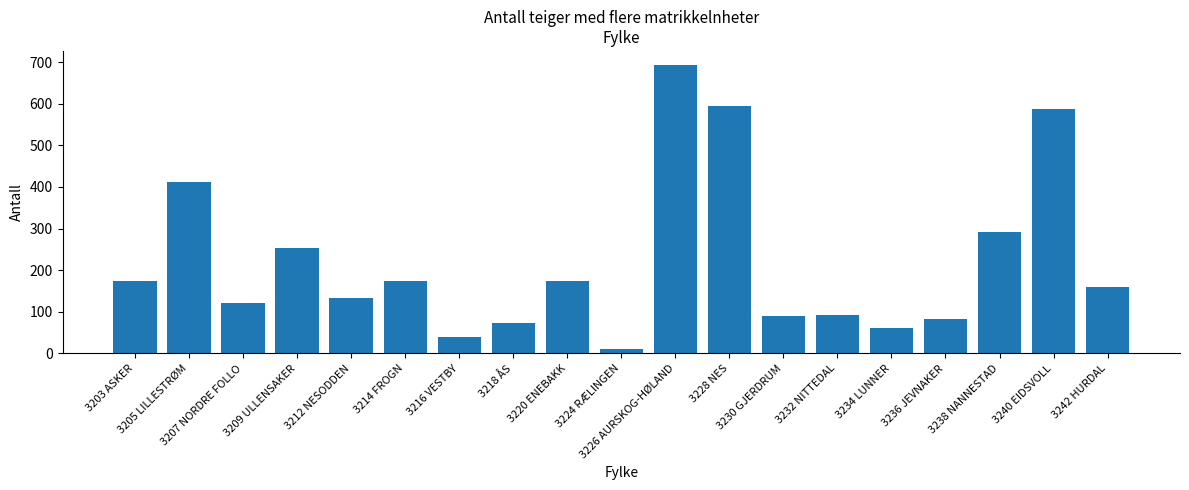

What is the label of the 8th bar from the right?

3228 NES